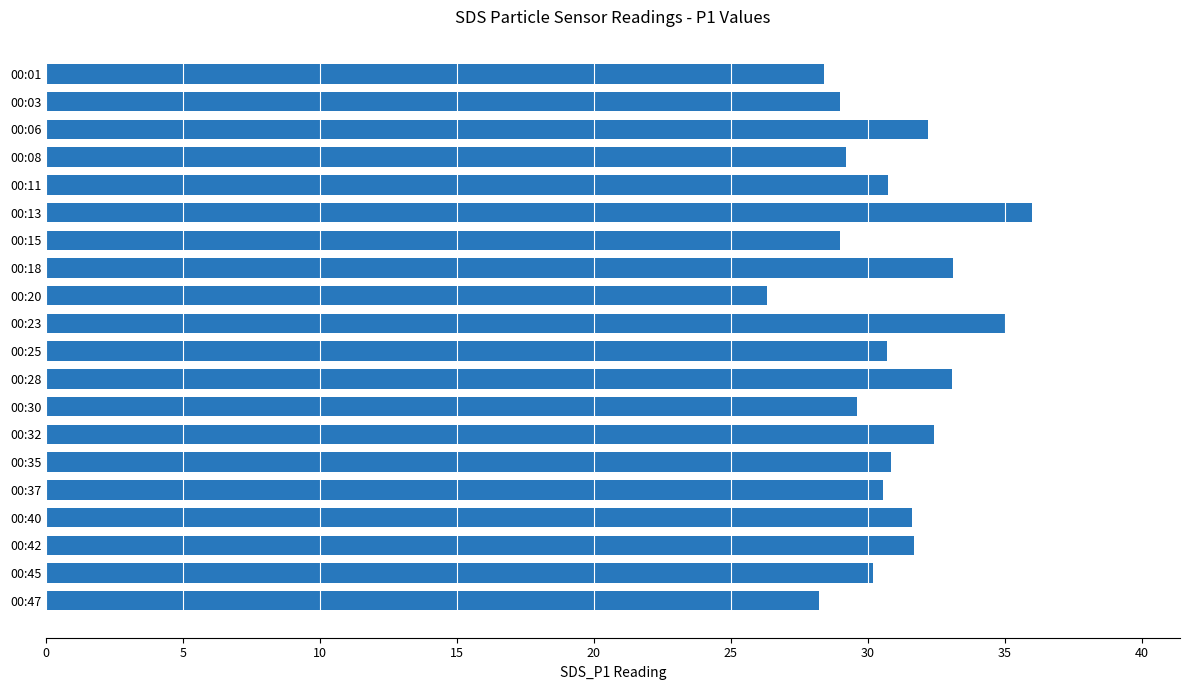

Is it true that the value at 00:30 is 15.6?

False